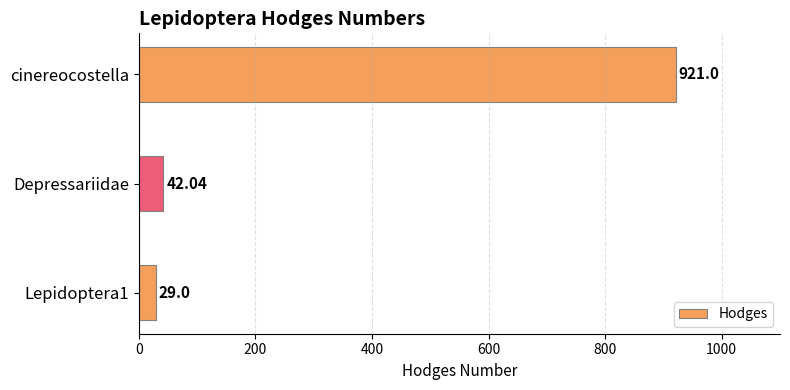

Which label corresponds to the largest value in the chart?

cinereocostella